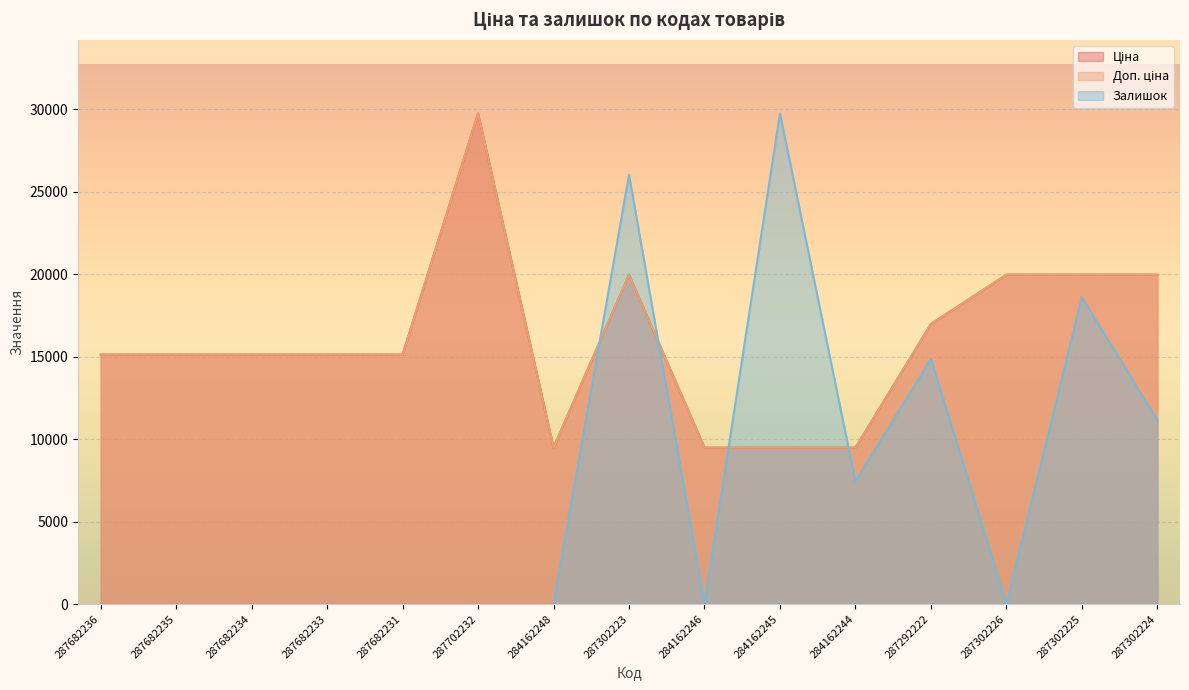

How many values in the Доп. ціна series are below 15120?

4